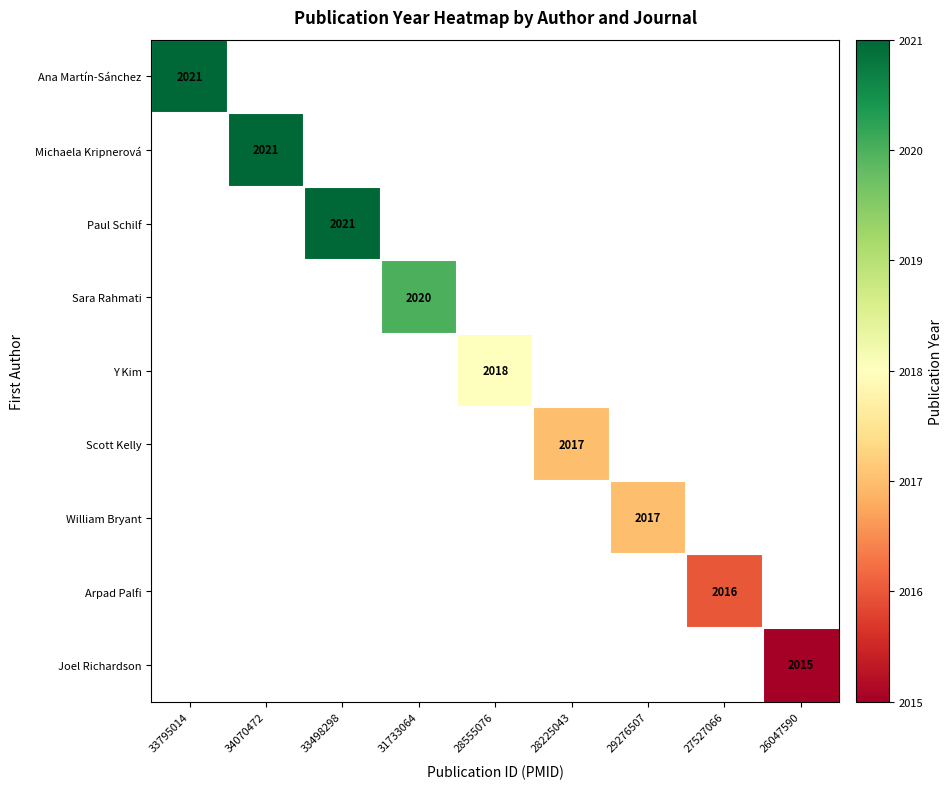

The value of Sara Rahmati at 31733064 is 3610. True or false?

False